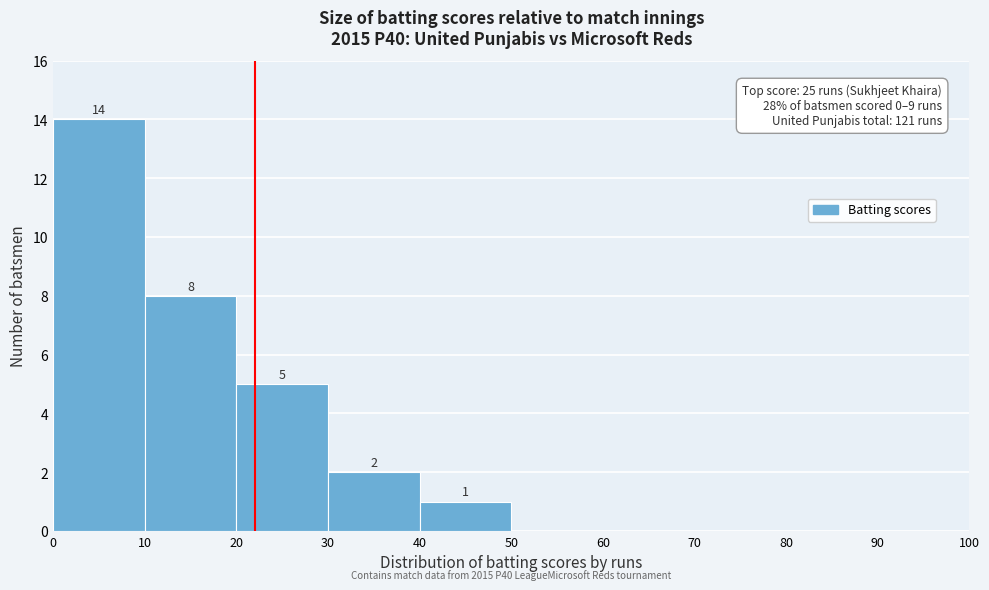

Which range on the x-axis has the tallest bar?

0 to 10